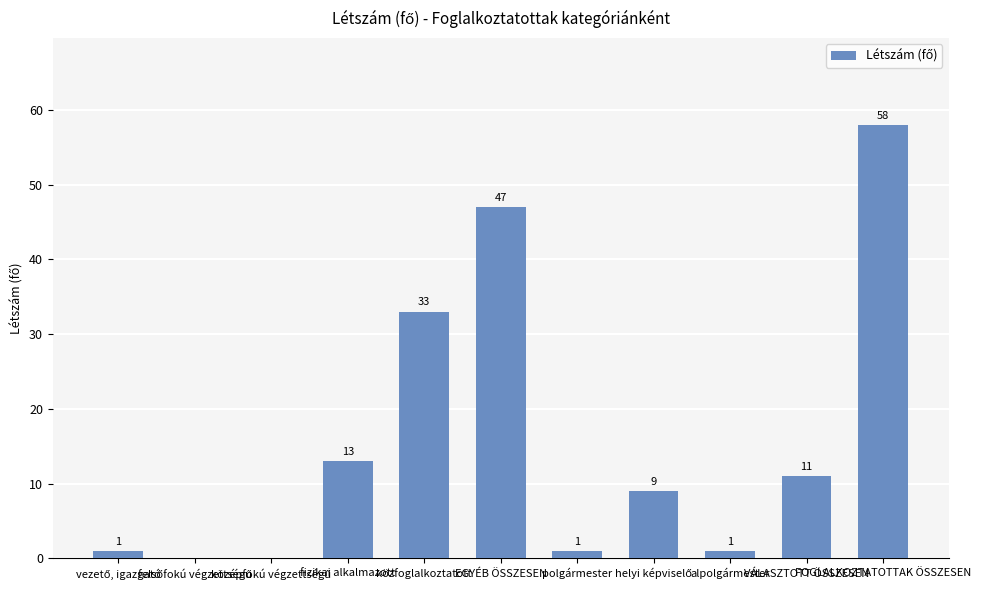

What is the difference between the values at alpolgármester and FOGLALKOZTATOTTAK ÖSSZESEN?

57